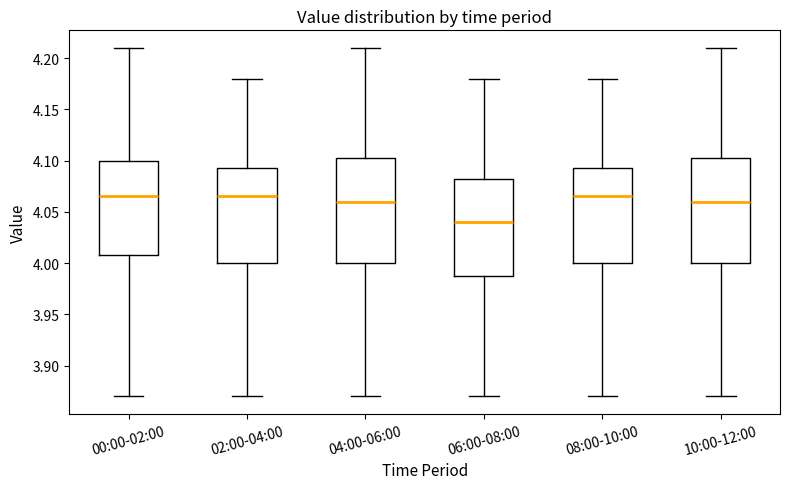

Reading left to right, read every box against the y-axis: the position of its median line, the range the box covers, and the ends of its whiskers. The values are not printed on the chart, so give them approximately, as read against the axis.

00:00-02:00: median 4.065, box 4.010 to 4.100, whiskers 3.870 to 4.210
02:00-04:00: median 4.065, box 4.000 to 4.095, whiskers 3.870 to 4.180
04:00-06:00: median 4.060, box 4.000 to 4.105, whiskers 3.870 to 4.210
06:00-08:00: median 4.040, box 3.990 to 4.085, whiskers 3.870 to 4.180
08:00-10:00: median 4.065, box 4.000 to 4.095, whiskers 3.870 to 4.180
10:00-12:00: median 4.060, box 4.000 to 4.105, whiskers 3.870 to 4.210